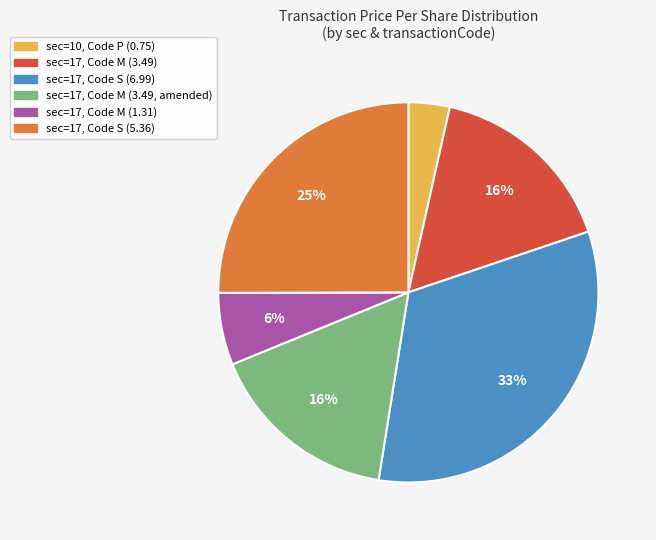

To the nearest percent, what is the difference between the largest and smallest slice percentages?

29%